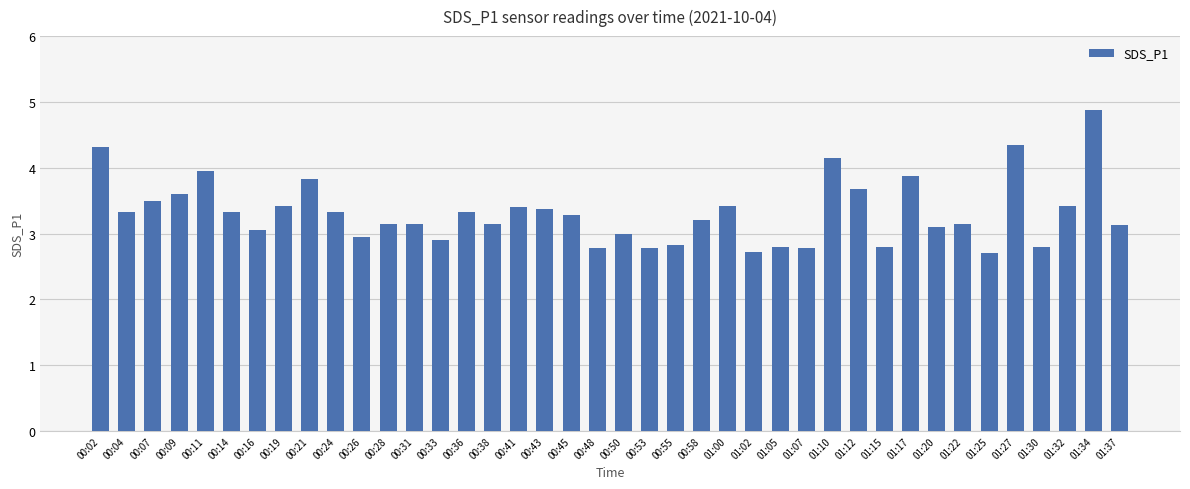

At which label is the value closest to 3?

00:50